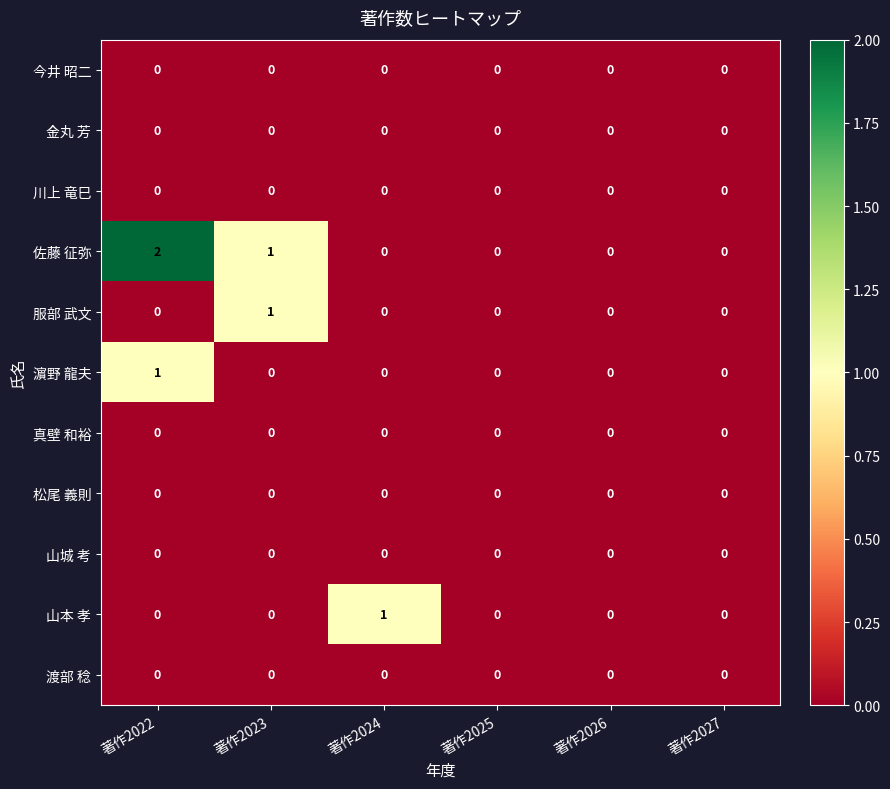

At which category does the chart reach its peak across all series?

著作2022